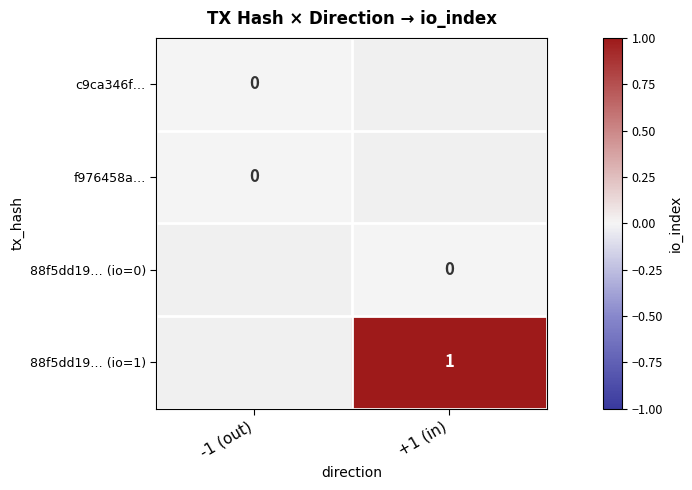

What is the greatest value displayed?

1.0